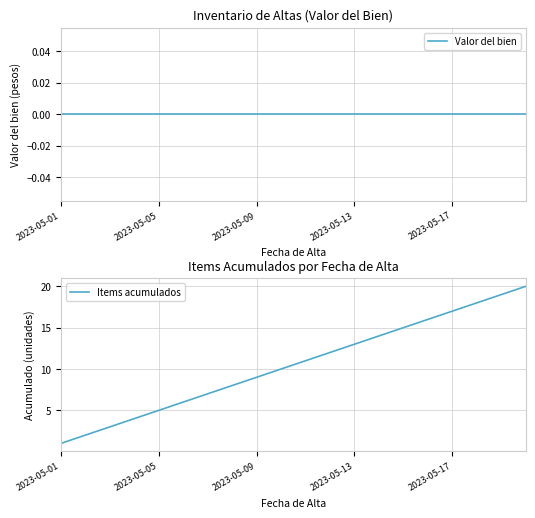

True or false: Items acumulados has more than 0 interior local peaks.

False